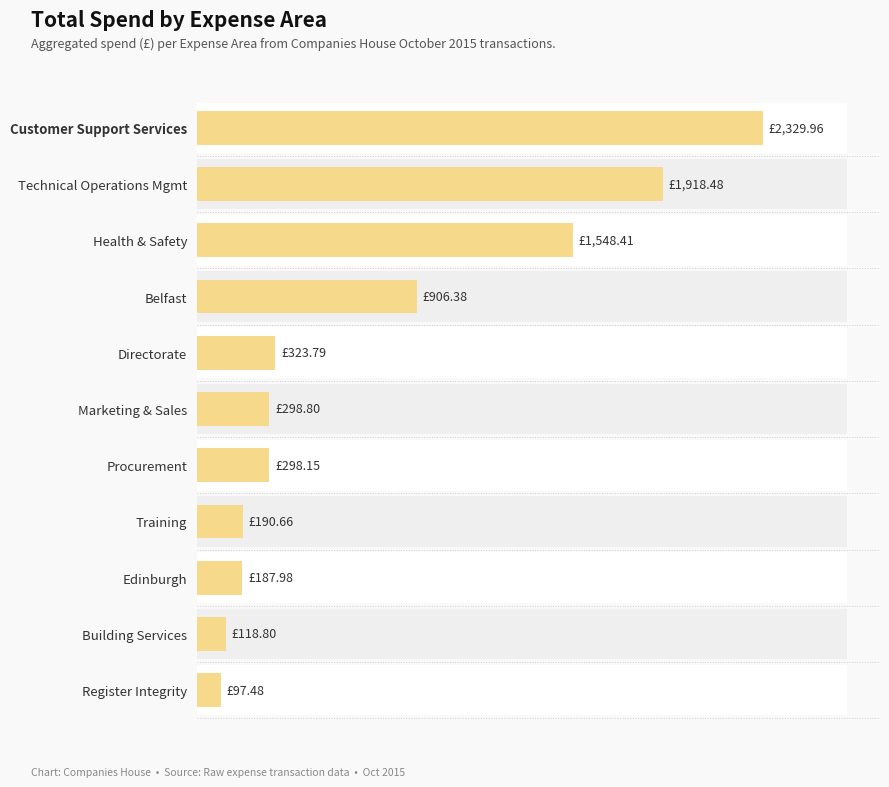

What is the greatest value displayed?

2330.0